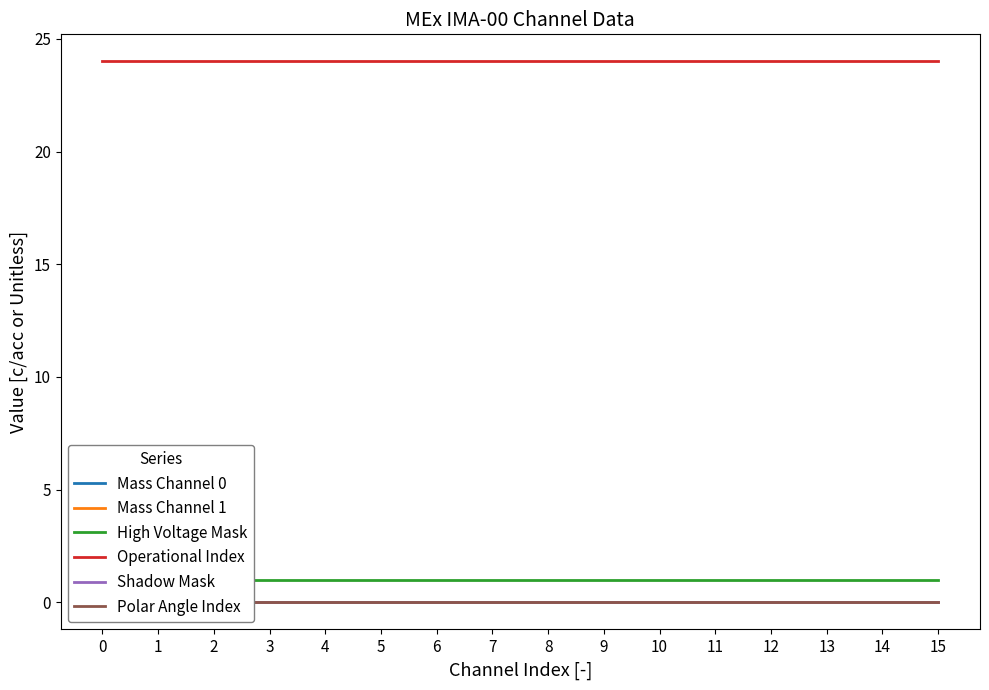

Which series has the largest range (max minus min)?

Mass Channel 0